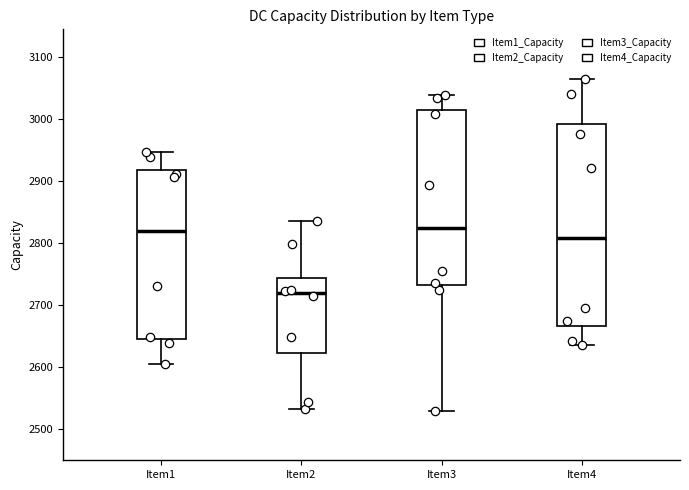

Where is the upper edge of the box for Item2 on the y-axis? The values are not printed on the chart, so give them approximately, as read against the axis.

2740